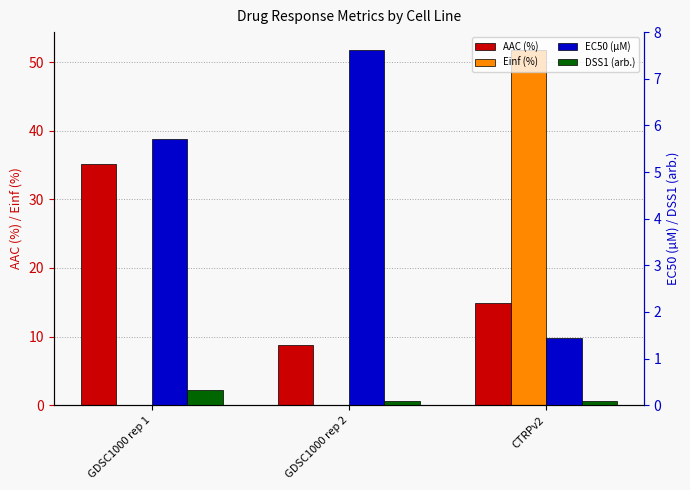

What is the total value across all series at GDSC1000 rep 1?

41.2